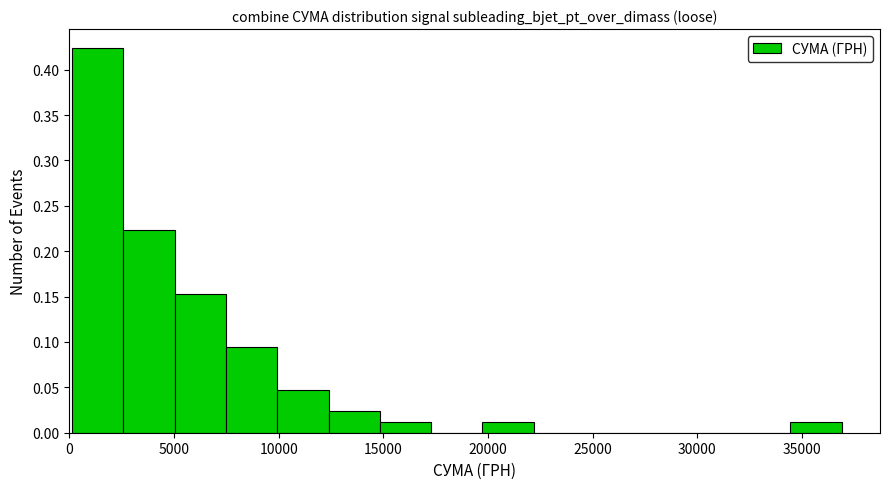

Reading left to right, transcribe this chart: for each bar, give the range it covers on the x-axis and its height. Neither the bar edges nor the heights are printed on the chart, so give them approximately, as read against the axes.

0 to 2500: 0.425
2500 to 5000: 0.225
5000 to 7500: 0.155
7500 to 10000: 0.095
10000 to 12500: 0.045
12500 to 15000: 0.025
15000 to 17500: 0.010
17500 to 19500: 0
19500 to 22000: 0.010
22000 to 24500: 0
24500 to 27000: 0
27000 to 29500: 0
29500 to 32000: 0
32000 to 34500: 0
34500 to 37000: 0.010